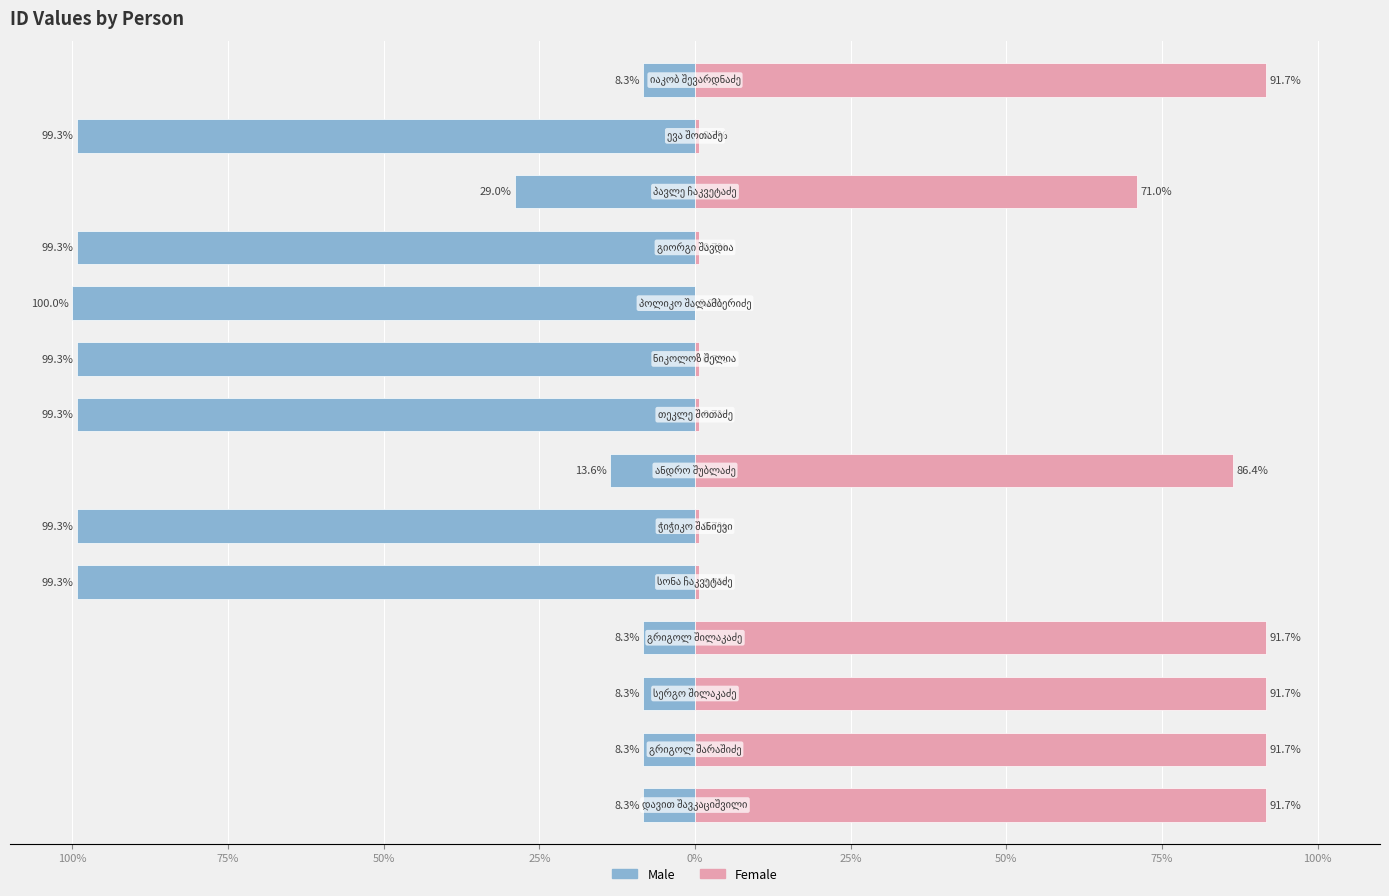

How many positive values does the Female series have?

13